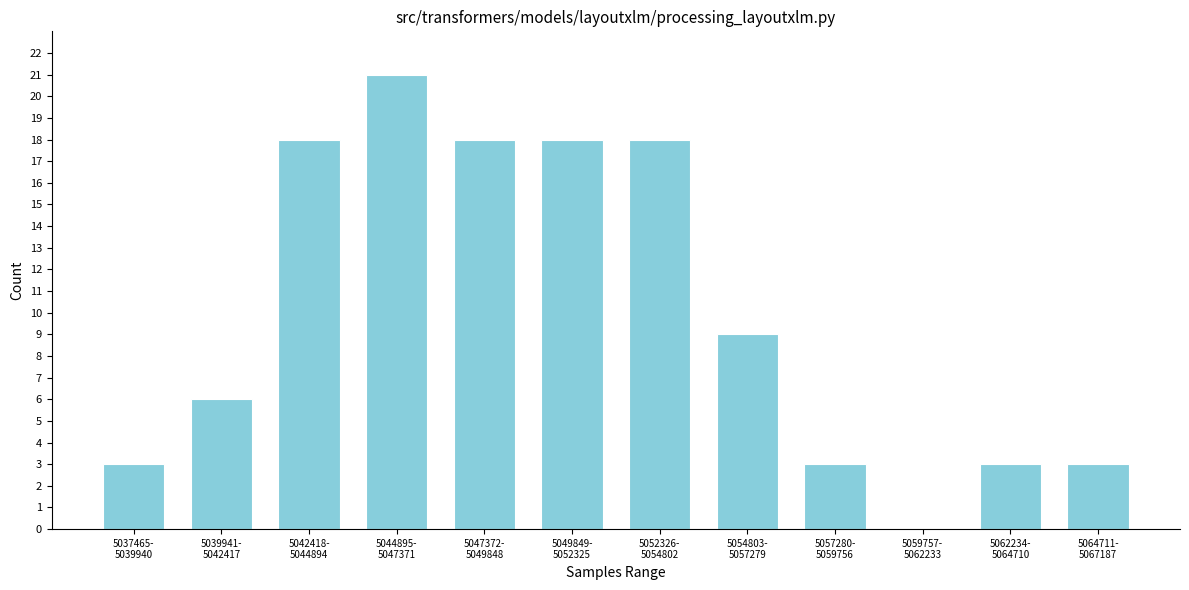

What is the greatest value displayed?

21